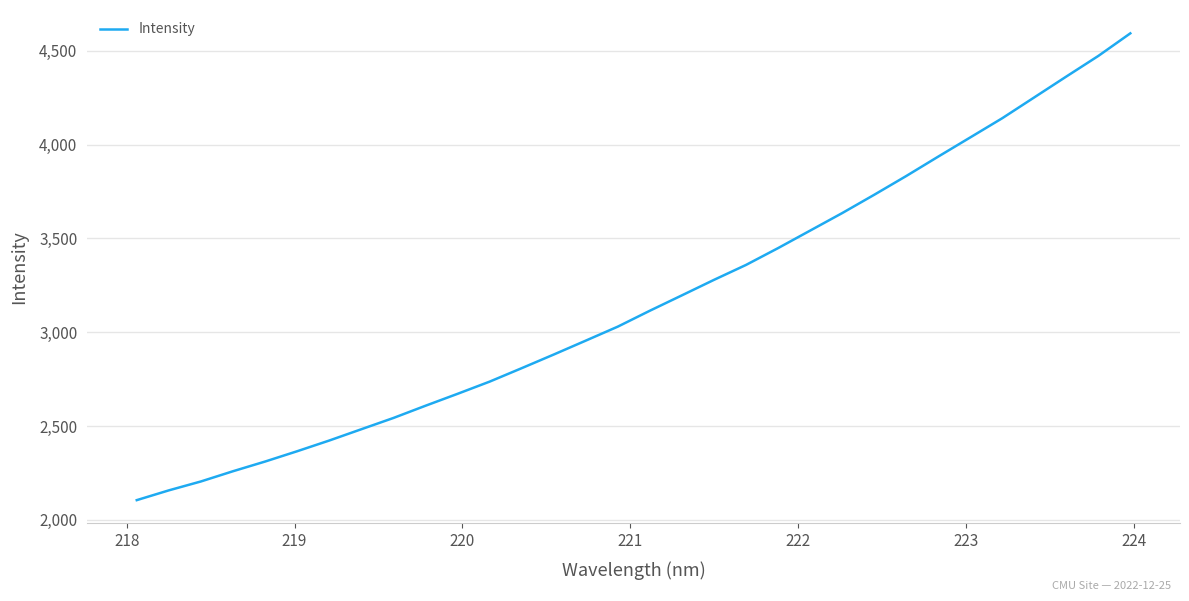

What is the maximum value shown in the chart?

4593.2